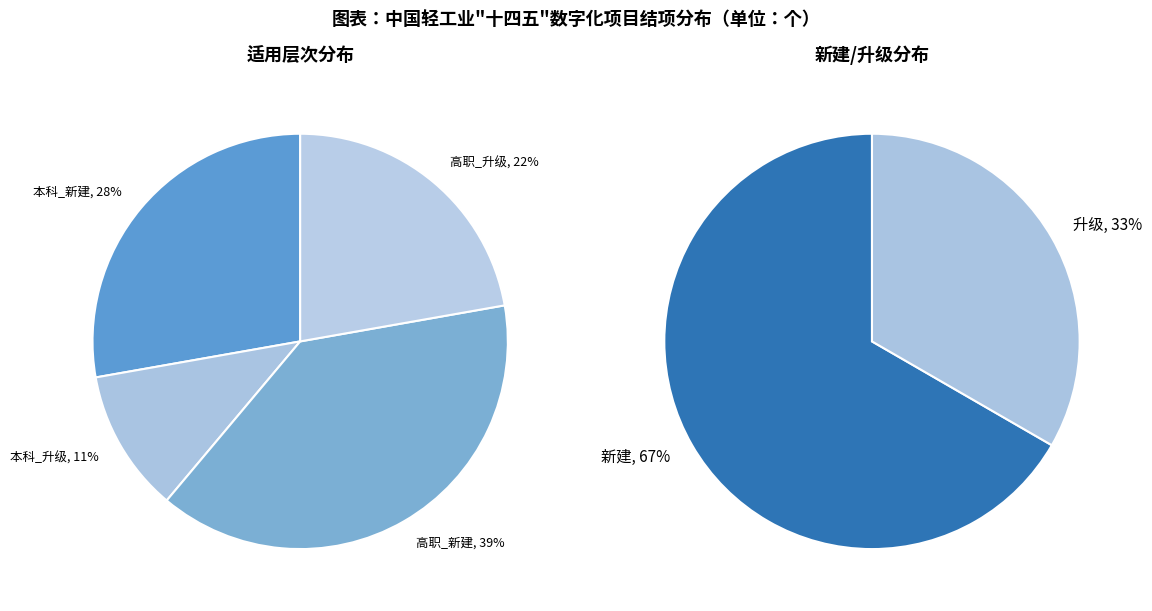

What is the ratio of the value at 本科 to the value at 高职?

0.6